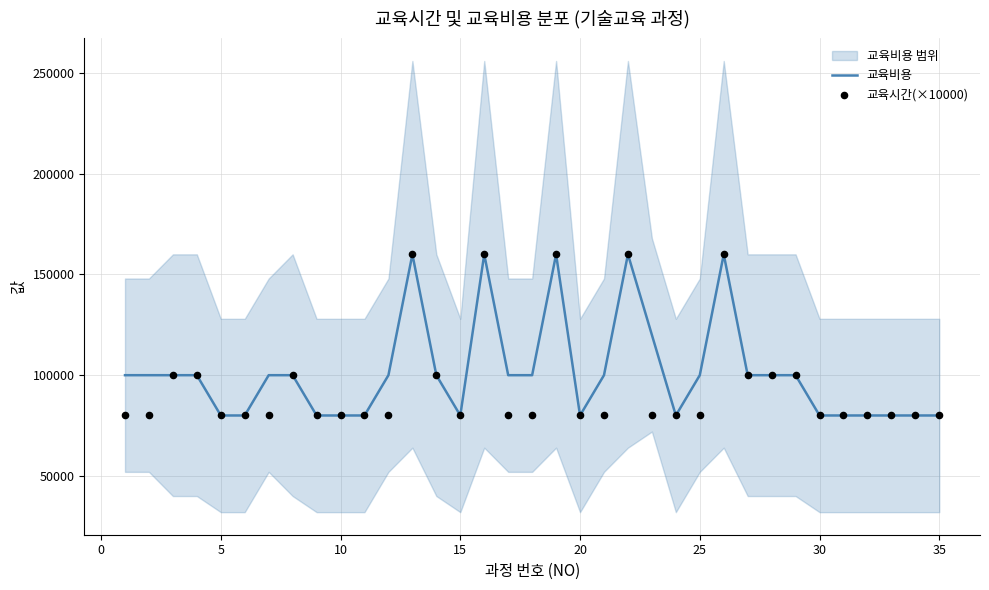

What are all the series names shown in the legend?

교육비용, 교육시간(×10000)